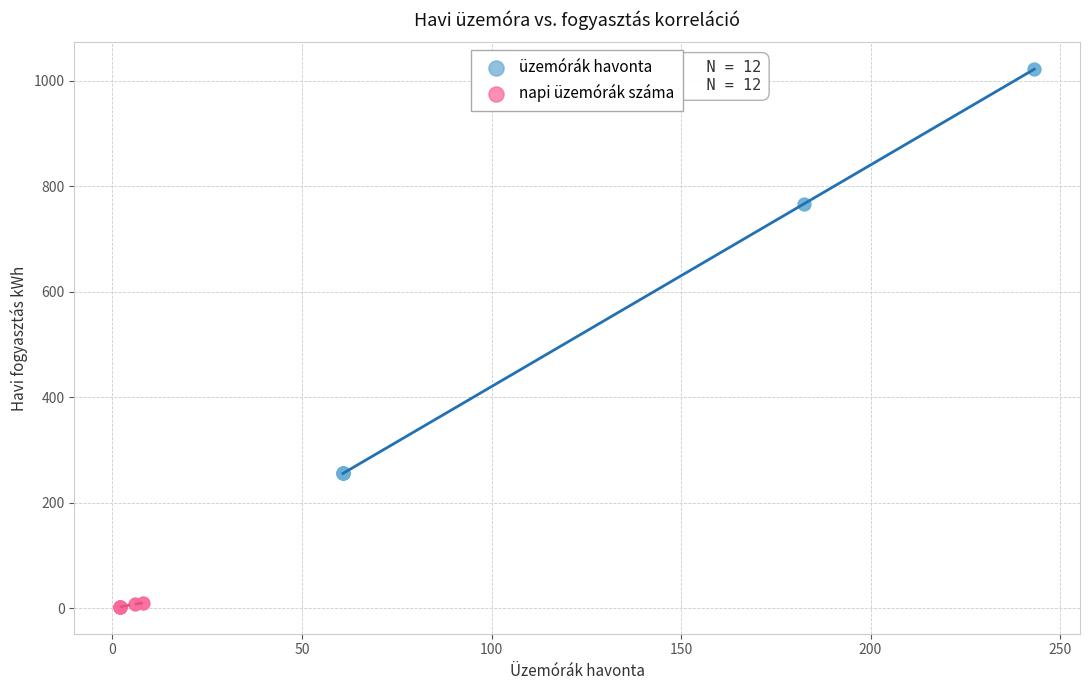

Which series contains the lowest Y value?

napi üzemórák száma